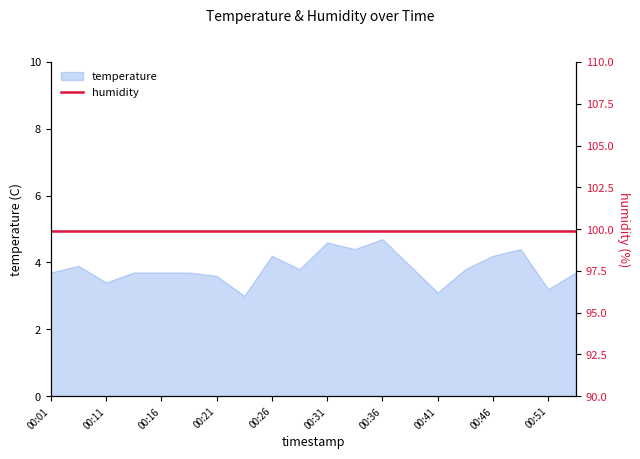

Reading right to left, transcribe all the data shown in this chart.

3.7	3.2	4.4	4.2	3.8	3.1	3.9	4.7	4.4	4.6	3.8	4.2	3.0	3.6	3.7	3.7	3.7	3.4	3.9	3.7